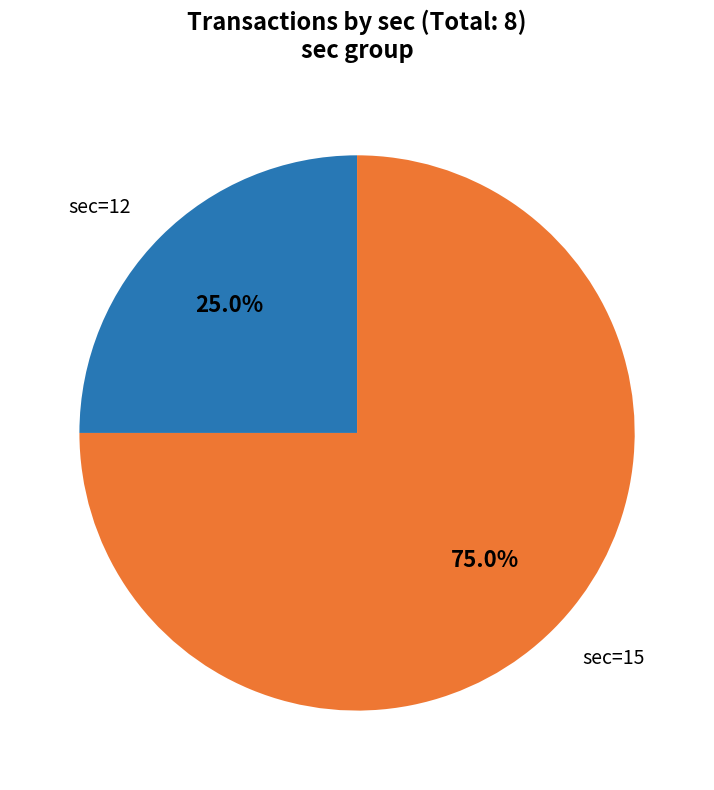

What is the ratio of the value at sec=12 to the value at sec=15?

0.3